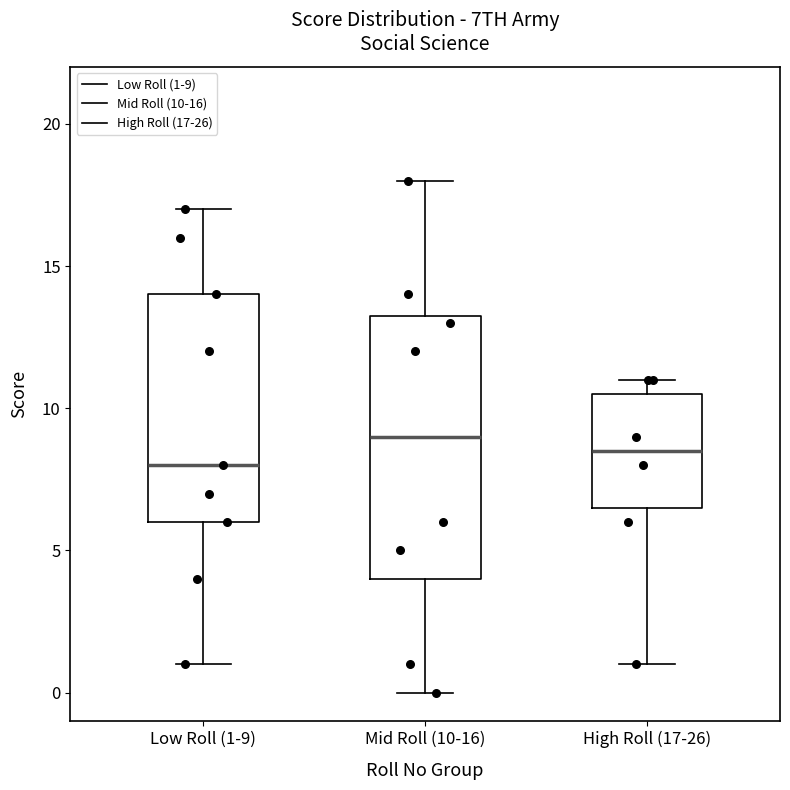

Reading left to right, transcribe this box plot: for each box, give where its median line is, the range the box spans, and where its two whiskers end, as read against the y-axis. The values are not printed on the chart, so give them approximately, as read against the axis.

Low Roll (1-9): median 8.0, box 6.0 to 14.0, whiskers 1.0 to 17.0
Mid Roll (10-16): median 9.0, box 4.0 to 13.5, whiskers 0.0 to 18.0
High Roll (17-26): median 8.5, box 6.5 to 10.5, whiskers 1.0 to 11.0